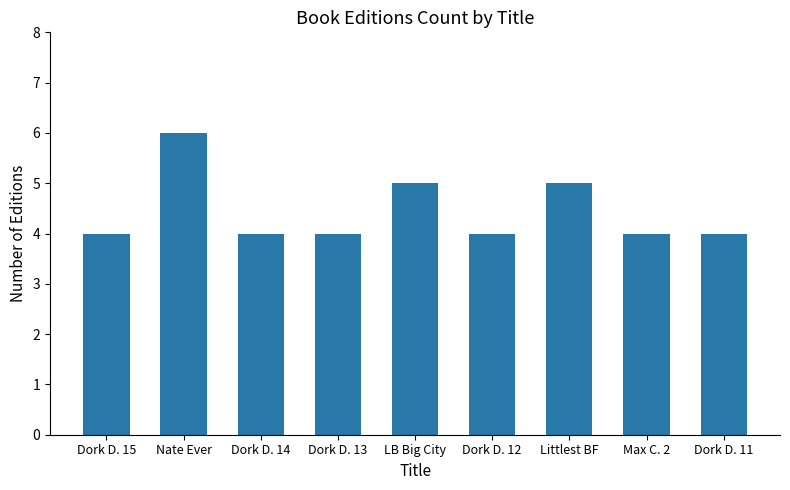

What is the label of the 5th bar from the right?

LB Big City